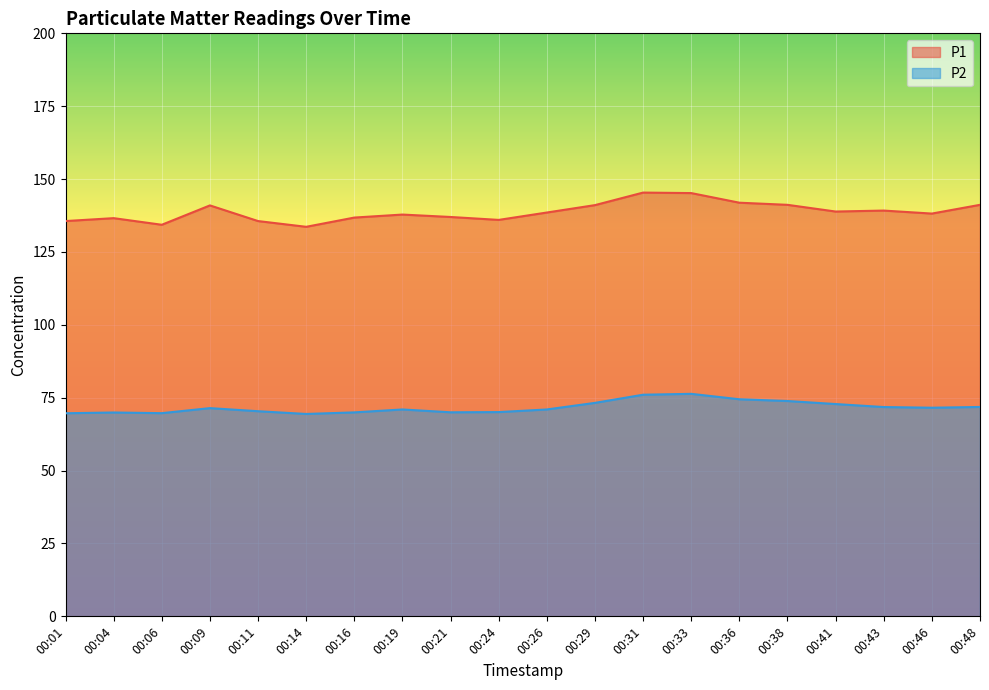

True or false: P1 and P2 cross at least once.

False